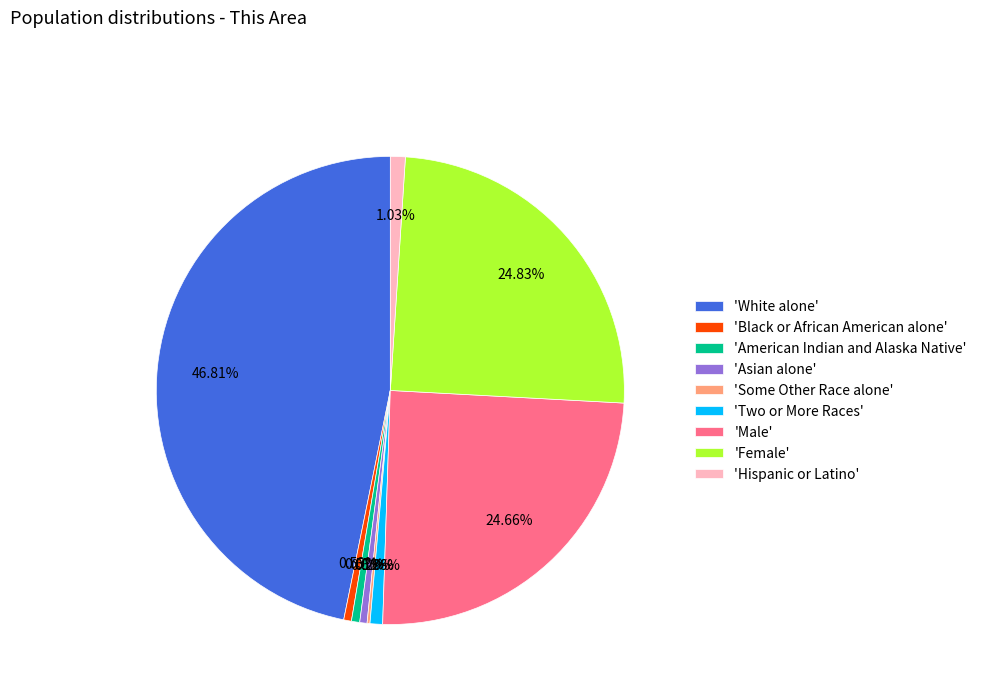

What is the largest slice in the pie chart?

'White alone'